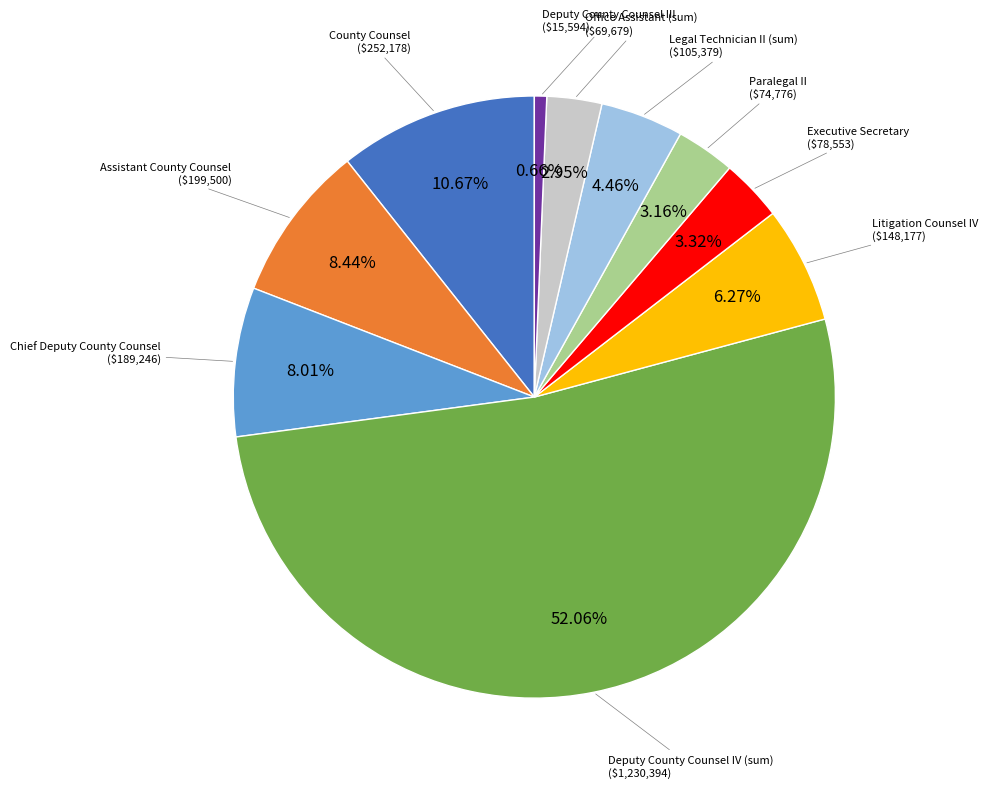

Does any single category account for the majority?

Yes